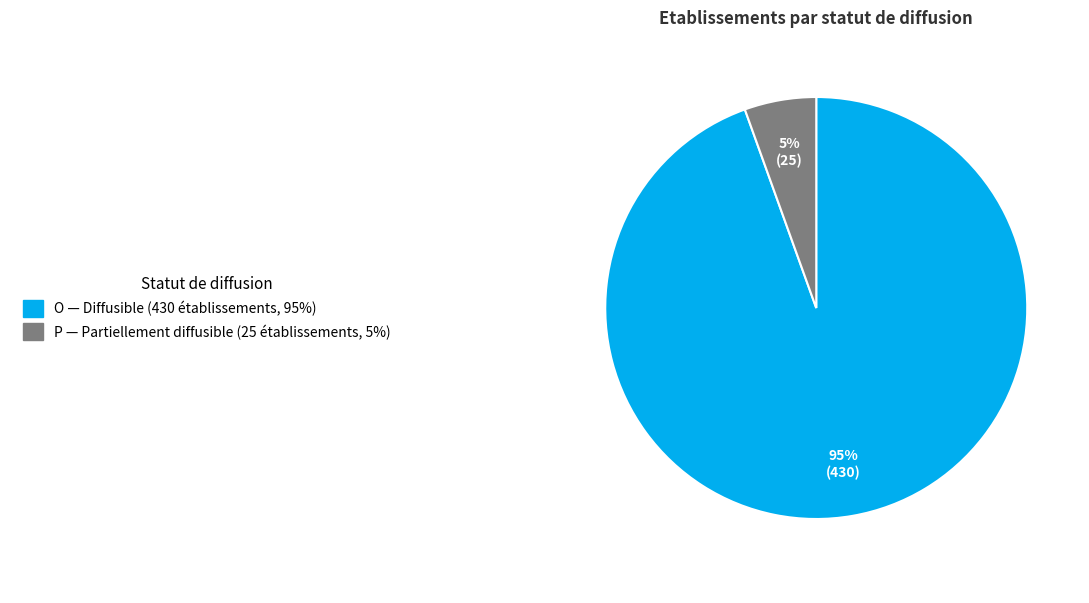

How many slices are in this pie chart?

2